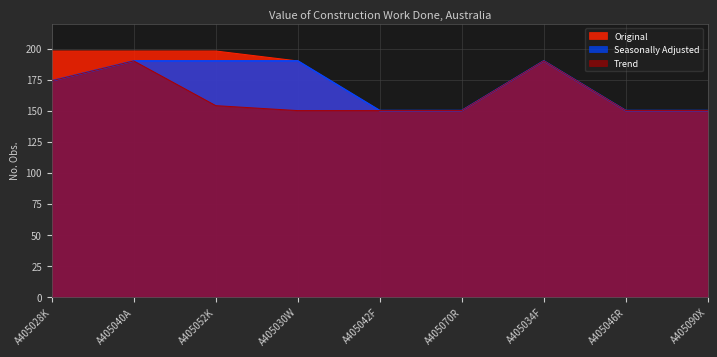

How many categories are shown in the chart?

9